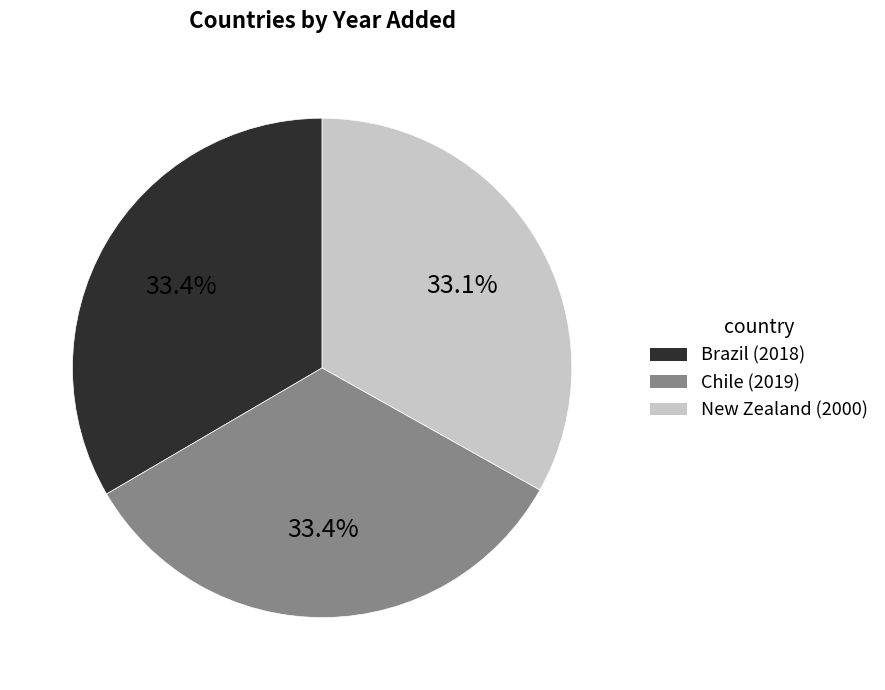

What is the ratio of the value at New Zealand (2000) to the value at Chile (2019)?

1.0